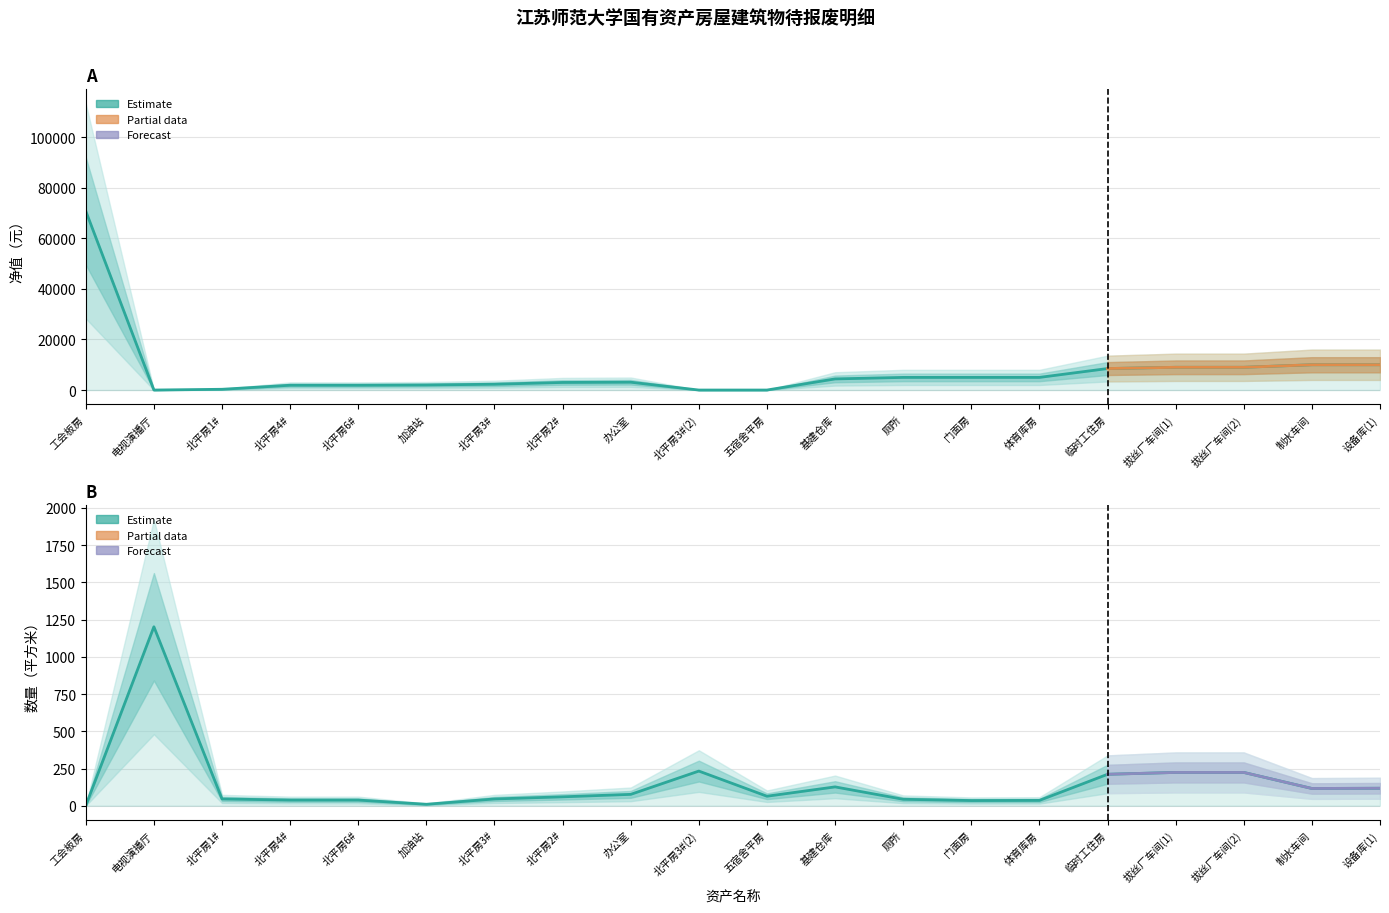

True or false: 净值 has a value of 5498.7 at 拔丝厂车间(2).

False